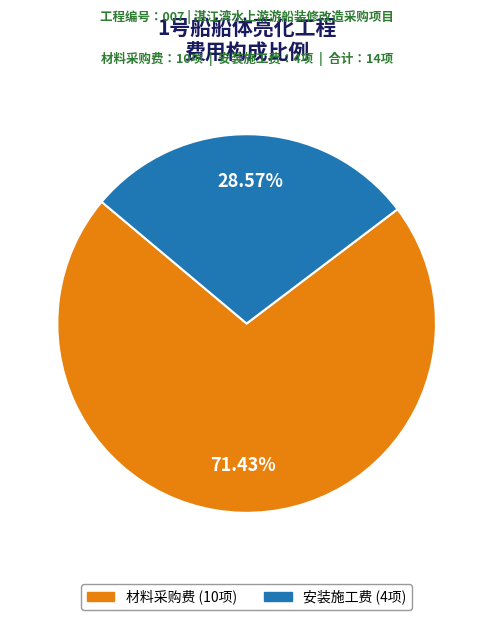

Rank the categories by value from lowest to highest.

安装施工费, 材料采购费